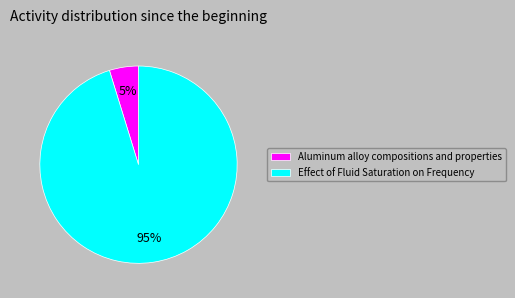

Which has a higher value, Effect of Fluid Saturation on Frequency or Aluminum alloy compositions and properties?

Effect of Fluid Saturation on Frequency